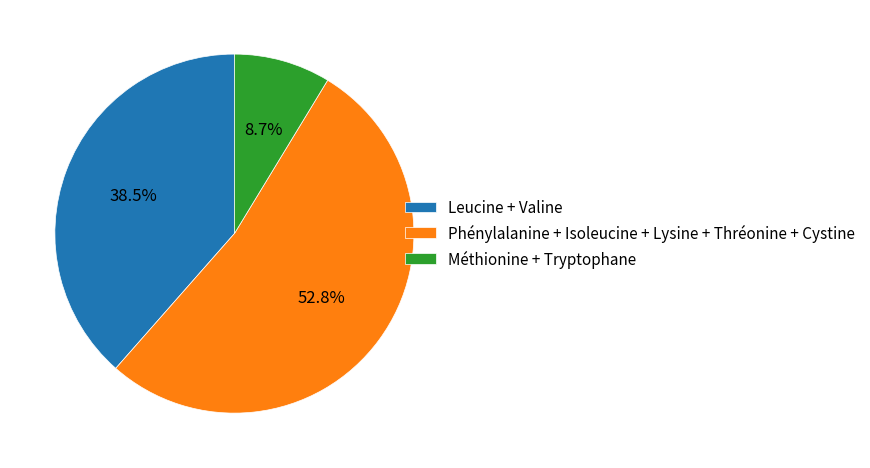

Which category has the biggest portion of the pie?

Phénylalanine + Isoleucine + Lysine + Thréonine + Cystine